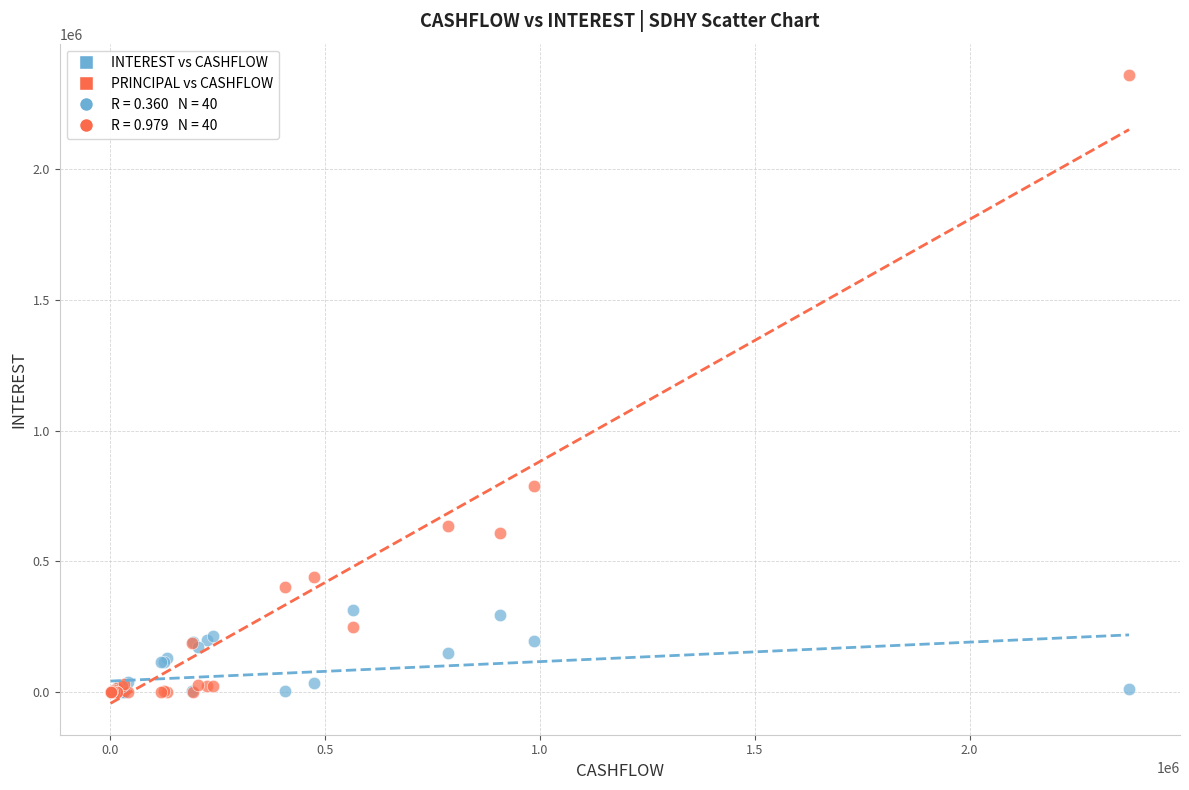

In the PRINCIPAL vs CASHFLOW series, what Y value is closest to 1180166?

789981.8